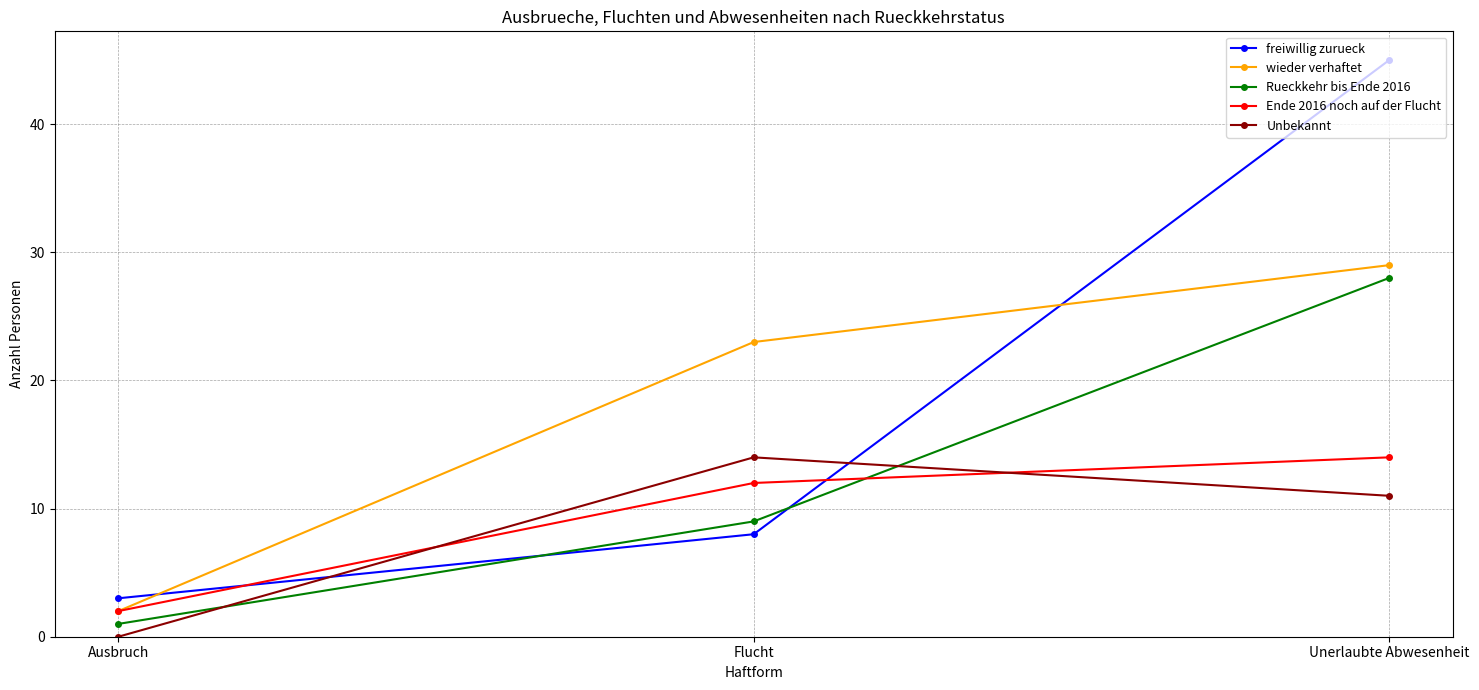

What is the label of the 1st point from the left?

Ausbruch